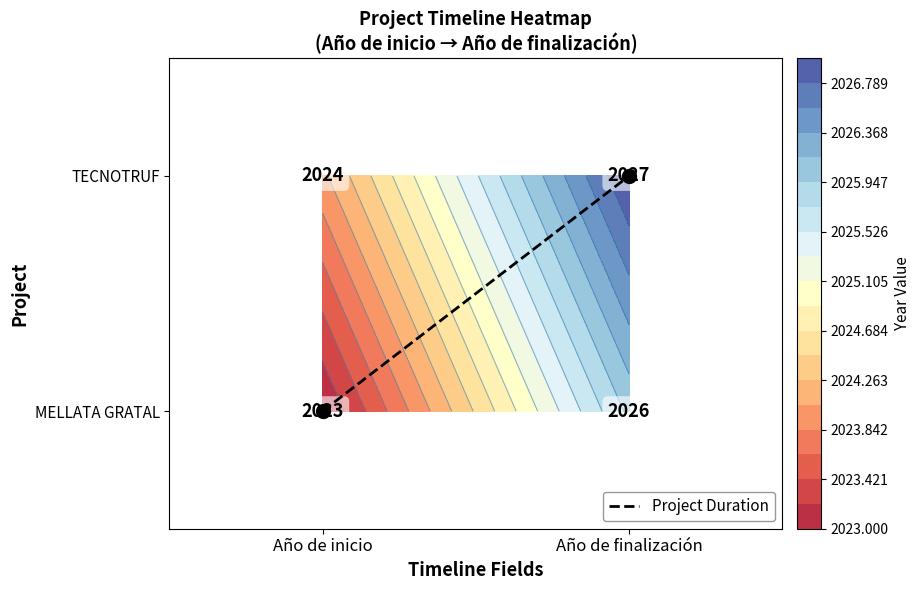

List the labels in order of value, smallest first.

Año de inicio, Año de finalización